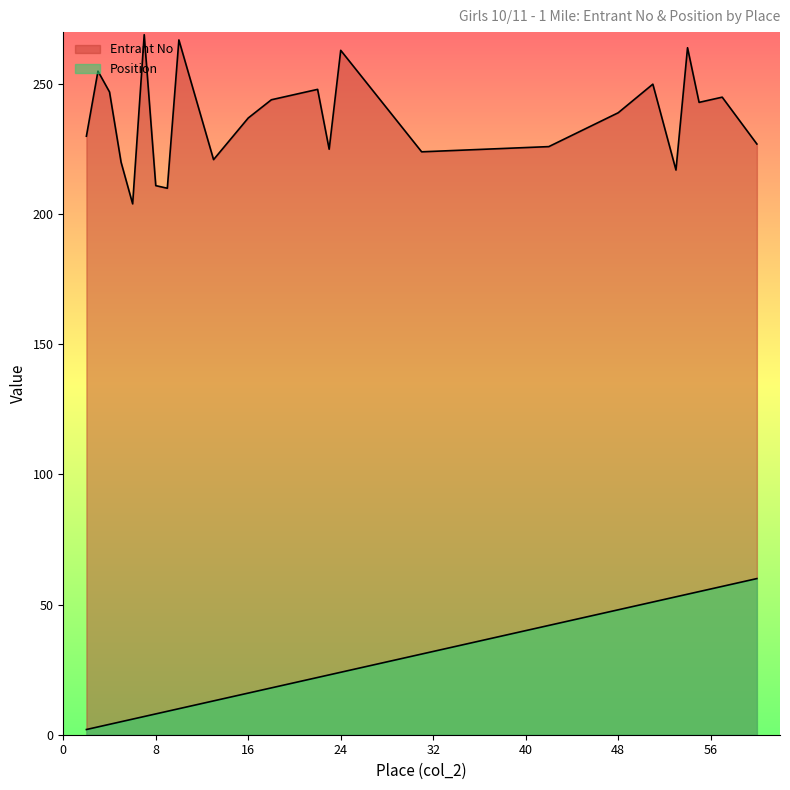

What is the total value across all series at 55?

298